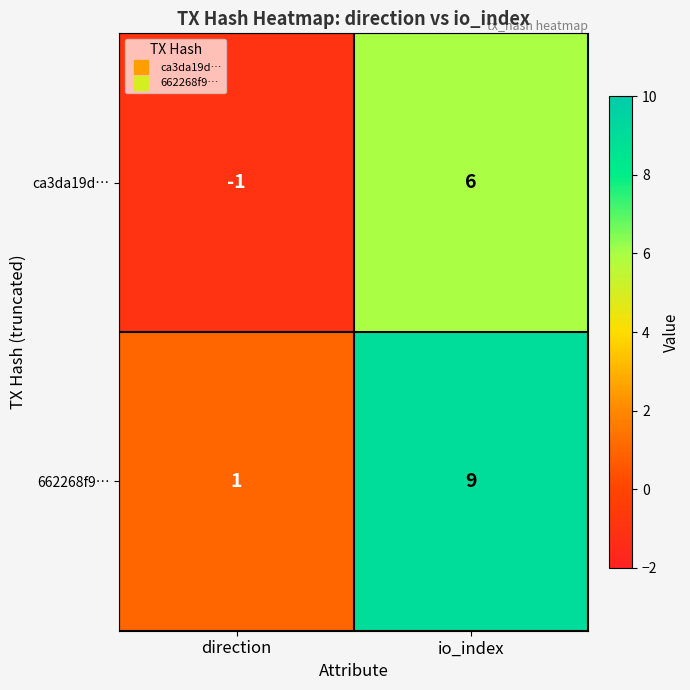

Reading right to left, extract all data points from this chart.

ca3da19d…: io_index=6	direction=-1
662268f9…: io_index=9	direction=1